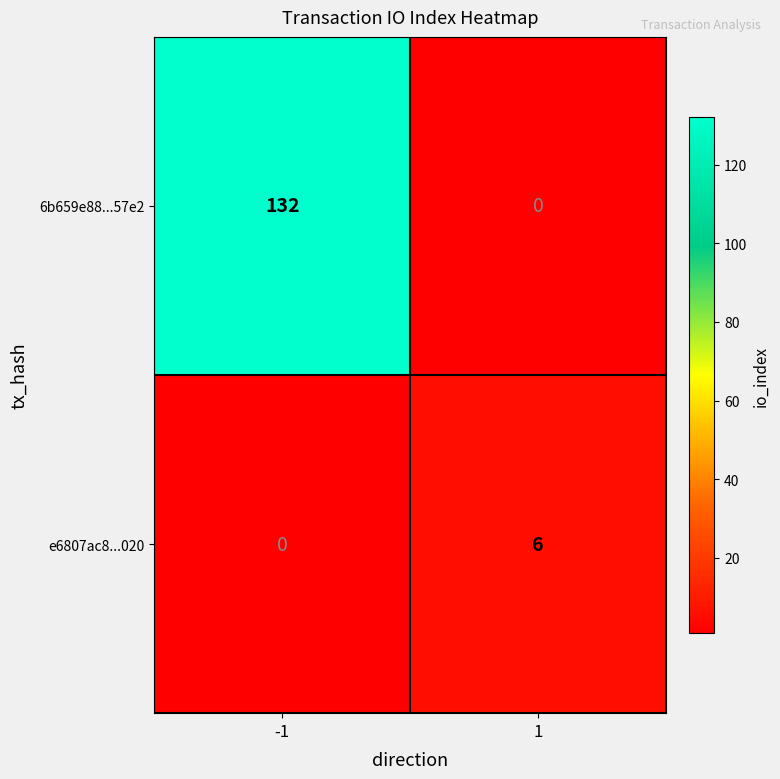

What is the sum of all e6807ac8...020 values?

6